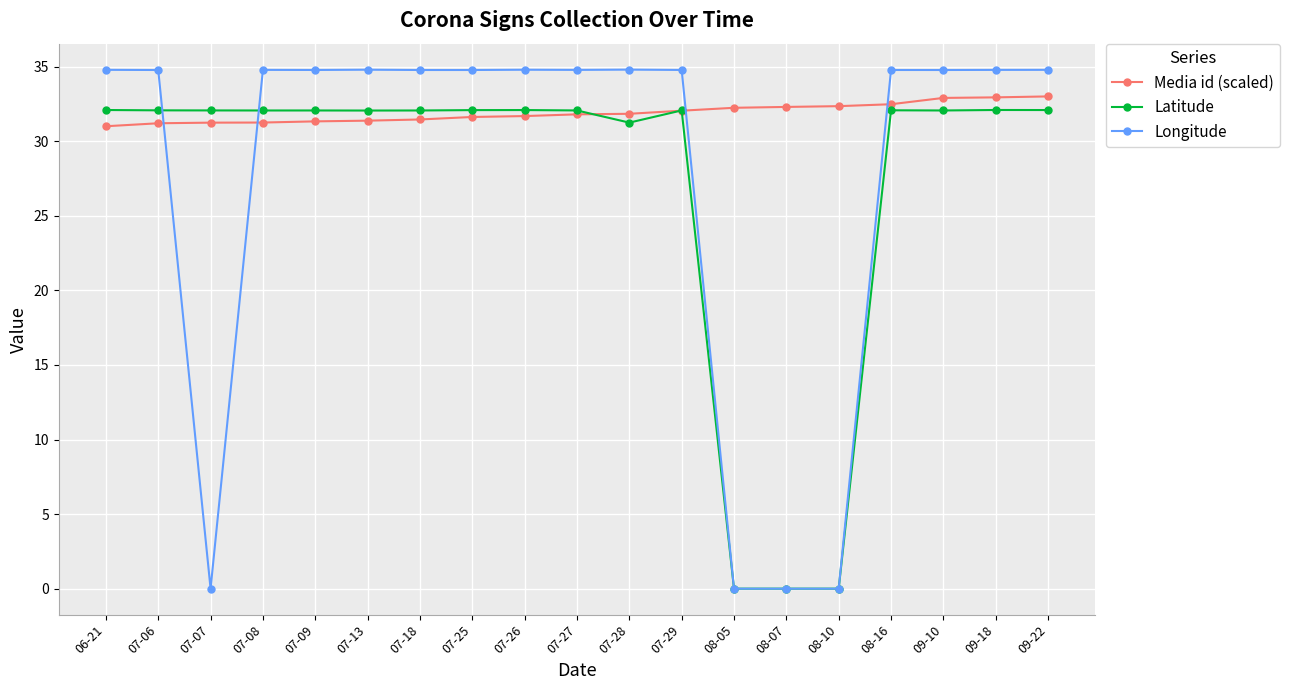

Count the number of data series in this chart.

3